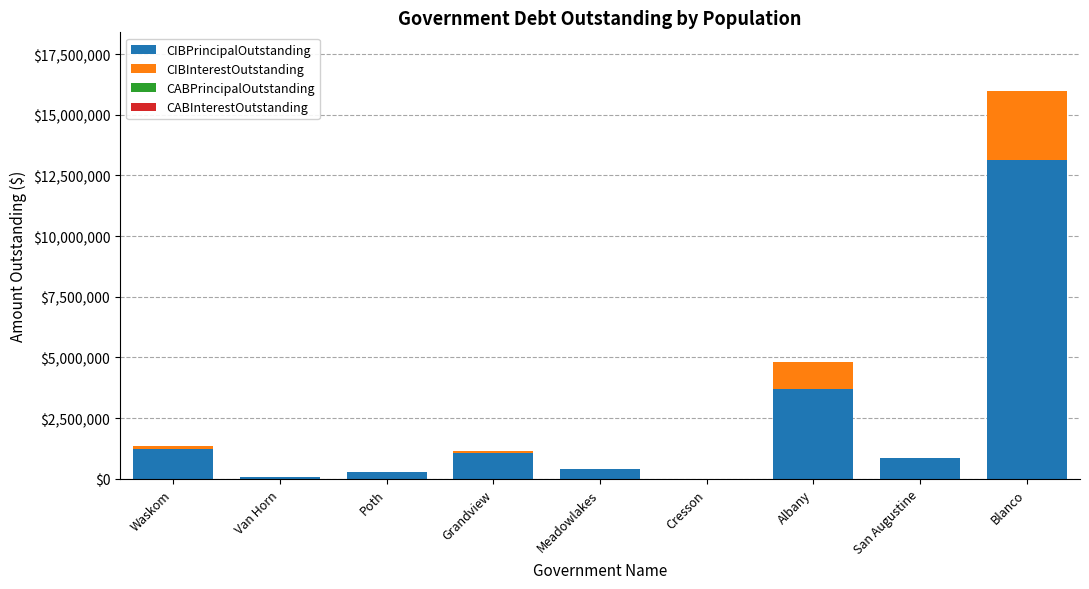

The value of CIBPrincipalOutstanding at Grandview is 1055000.0. True or false?

True